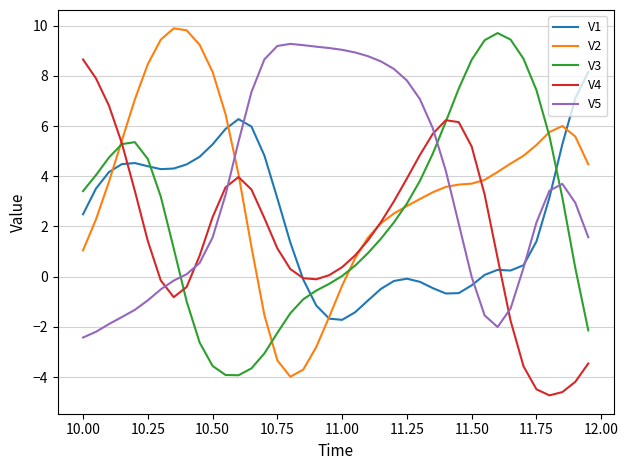

After their last crossing, which series has the higher values: V5 or V2?

V2